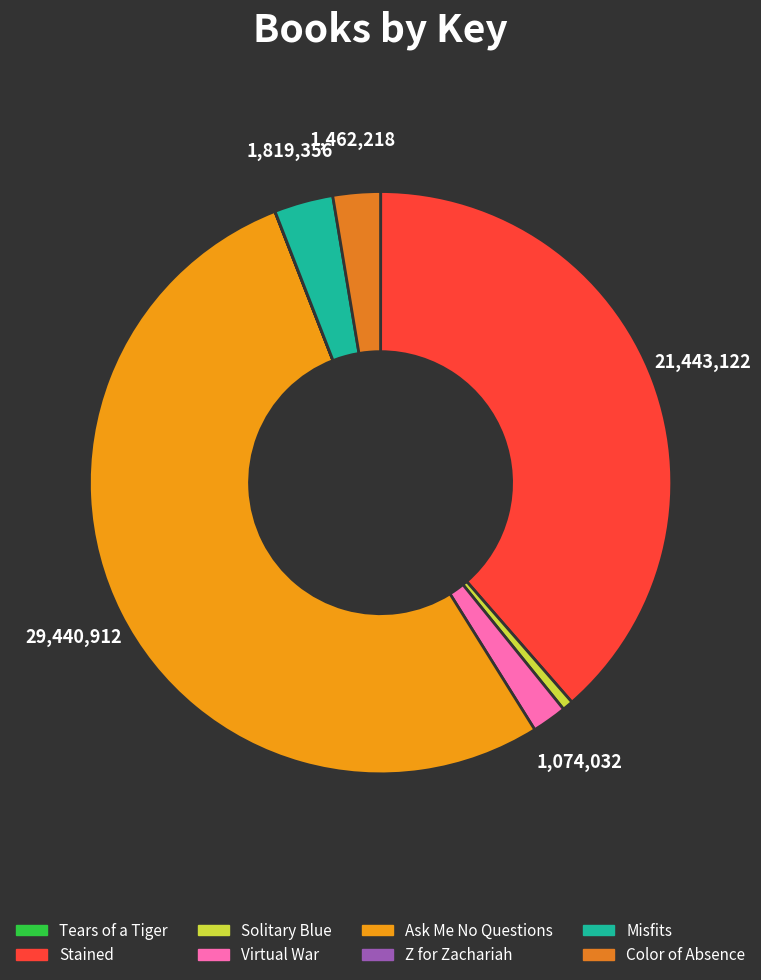

True or false: Misfits accounts for 14% of the total.

False